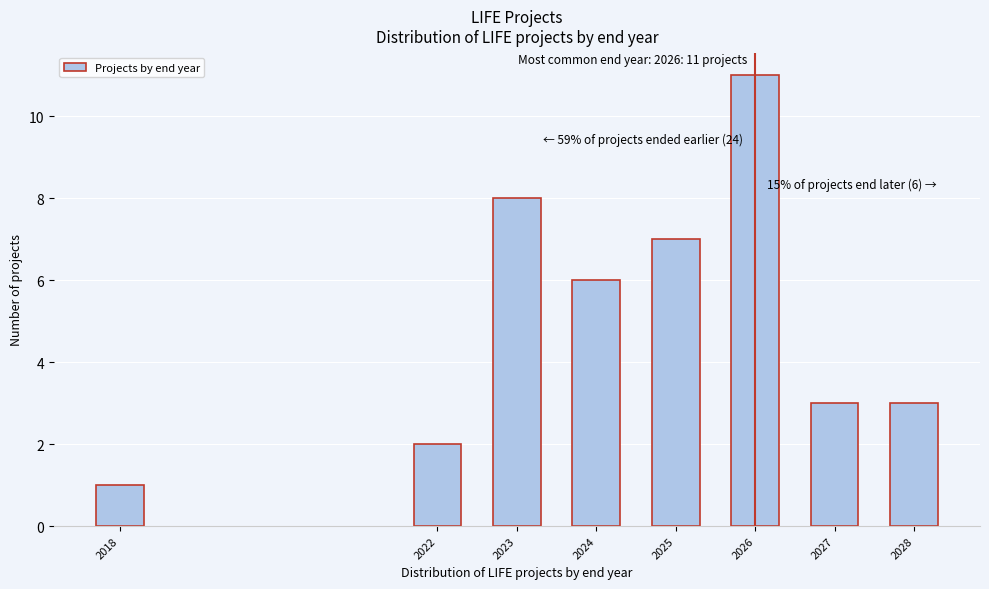

Reading right to left, list all the values displayed in this chart.

3	3	11	7	6	8	2	1